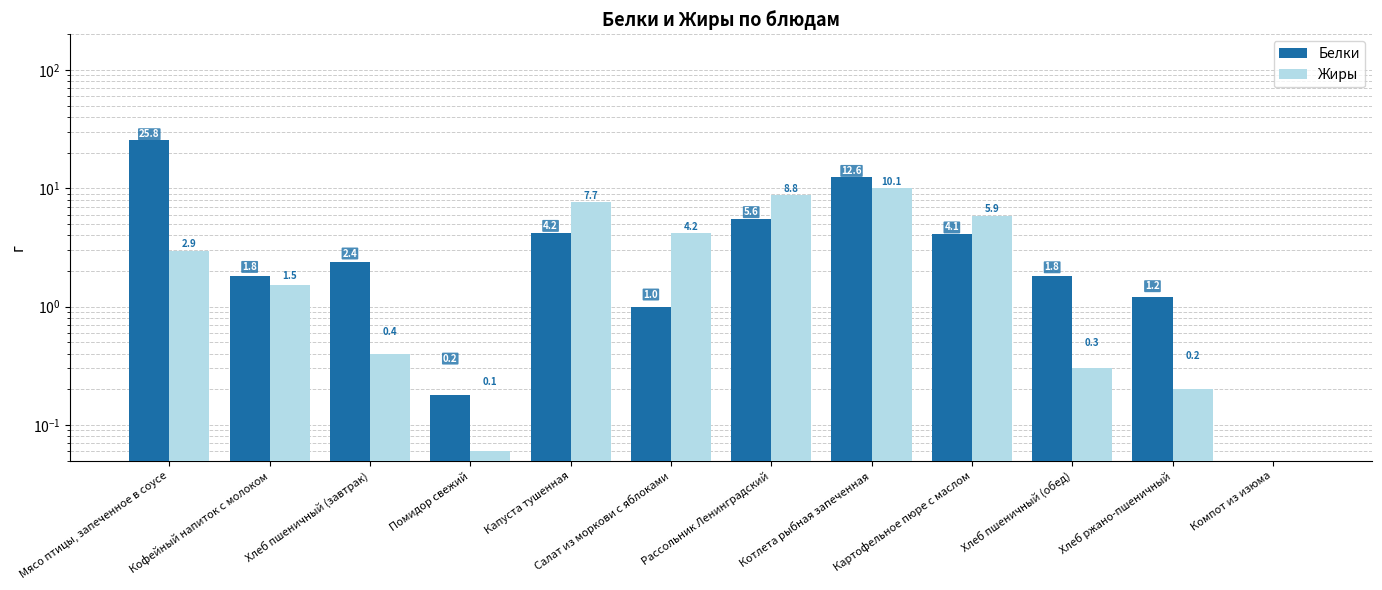

Where does the Жиры series first go above 2?

Мясо птицы, запеченное в соусе